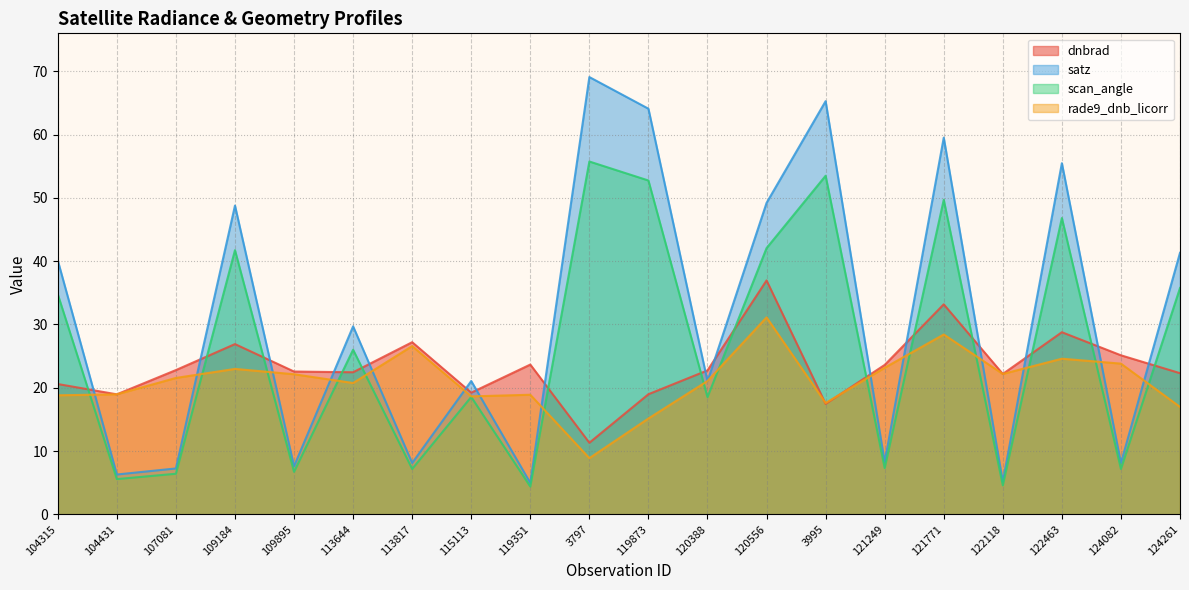

How many data points in rade9_dnb_licorr are less than 21?

9